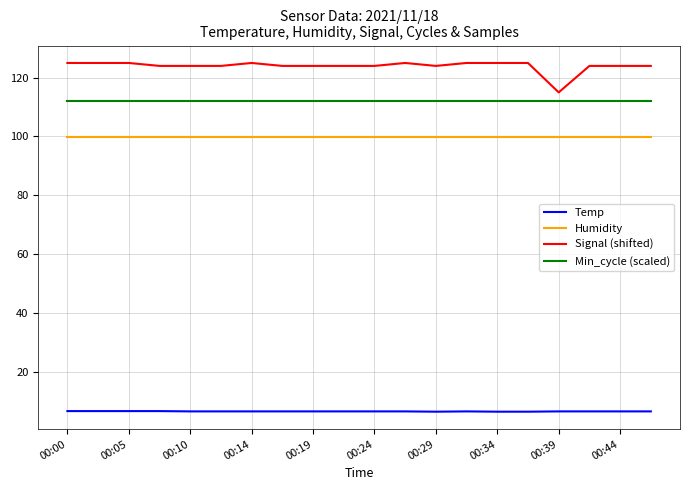

True or false: Humidity and Signal (shifted) cross at least once.

False